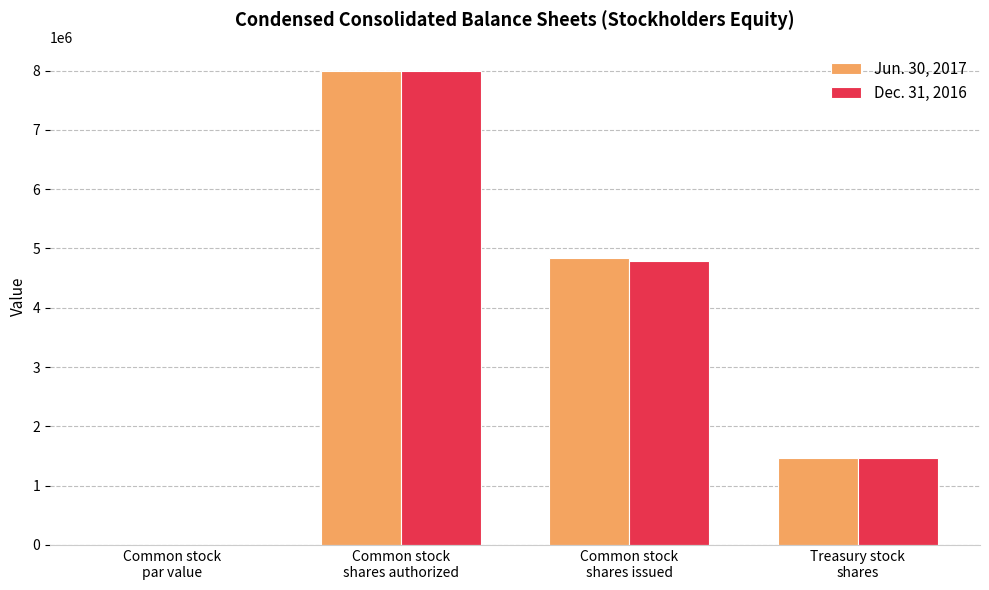

What is the greatest value displayed?

8000000.0